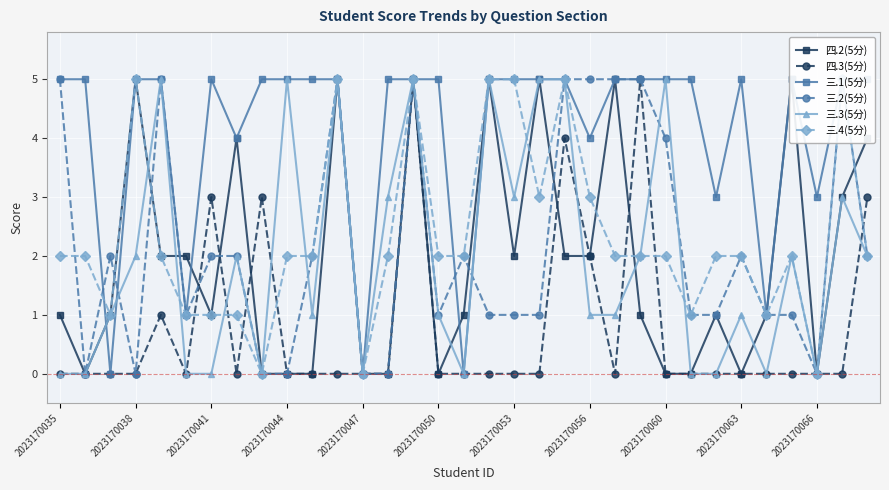

True or false: 三.3(5分) has more than 2 interior local peaks.

True